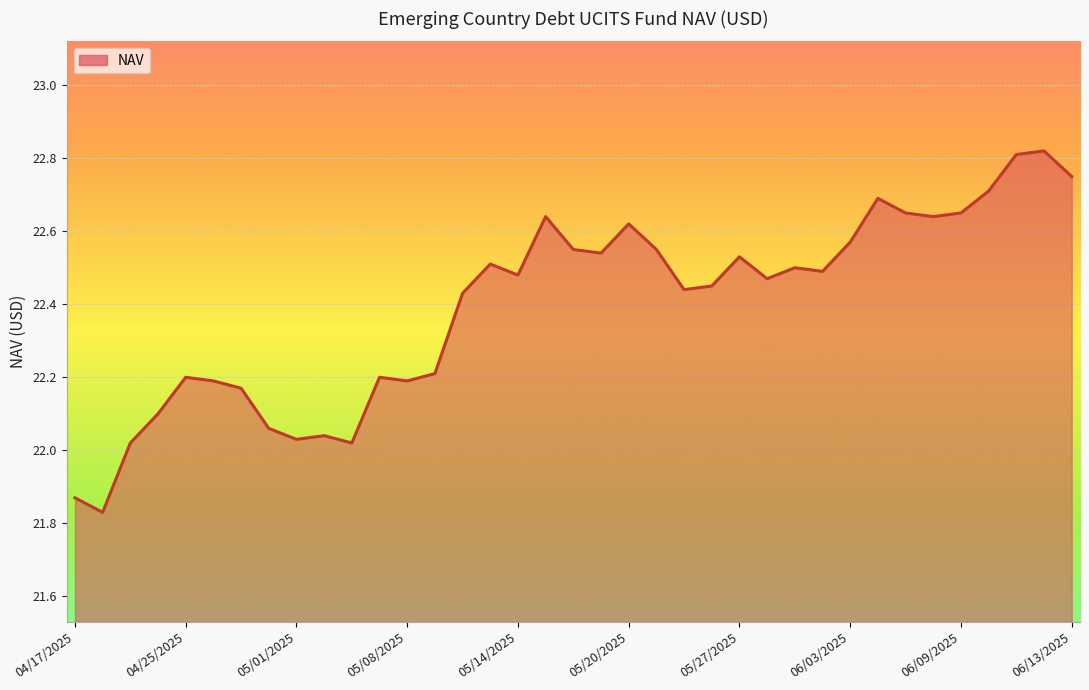

How many lines are shown in the chart?

1